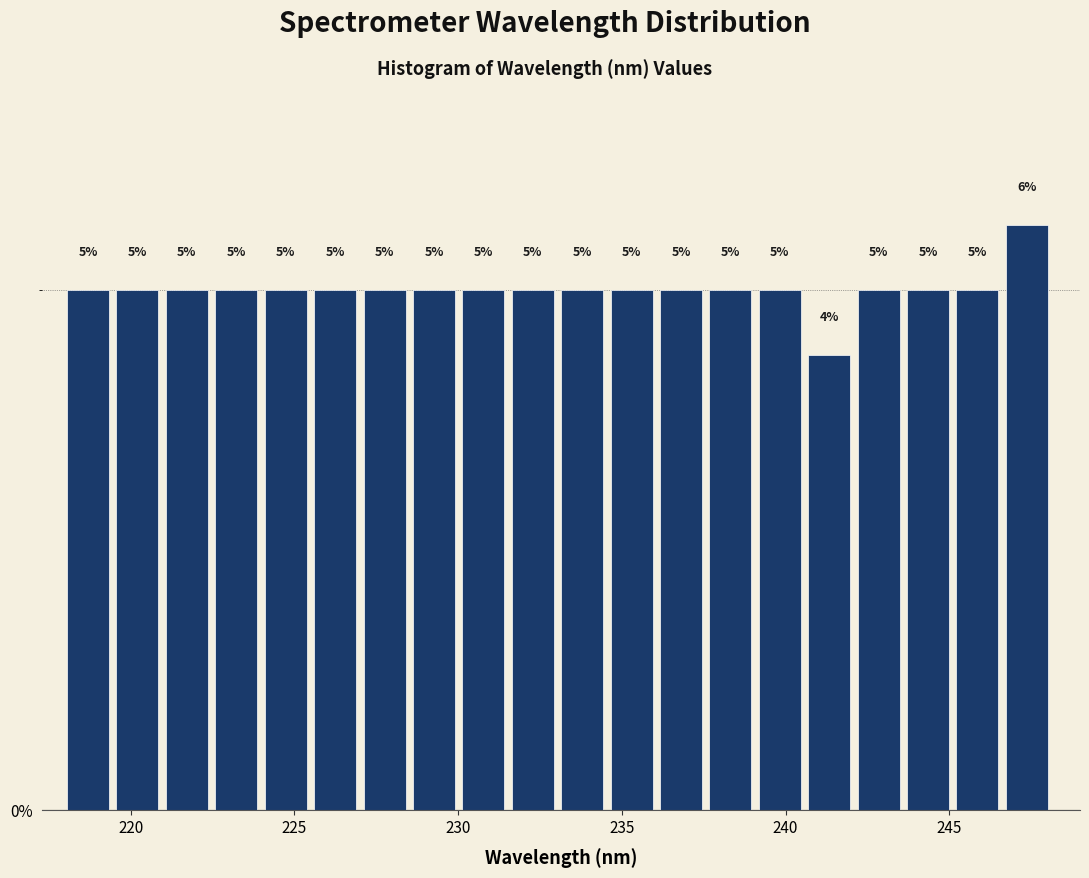

Around what value on the x-axis is the tallest bar? Give the approximate position of its centre, as read against the axis.

247.5